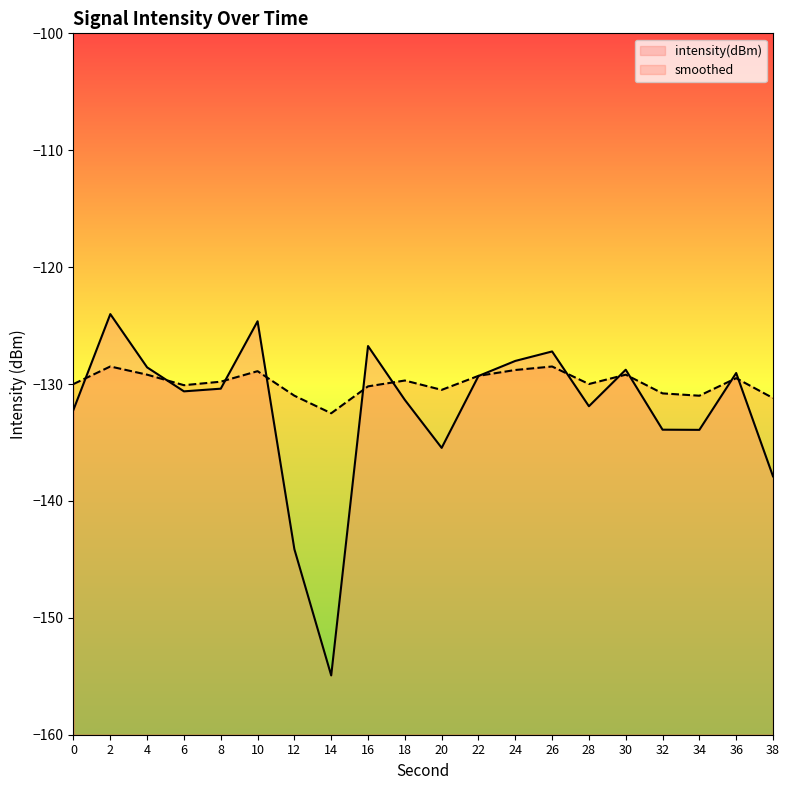

List the series in order of their overall mean, highest first.

smoothed, intensity(dBm)